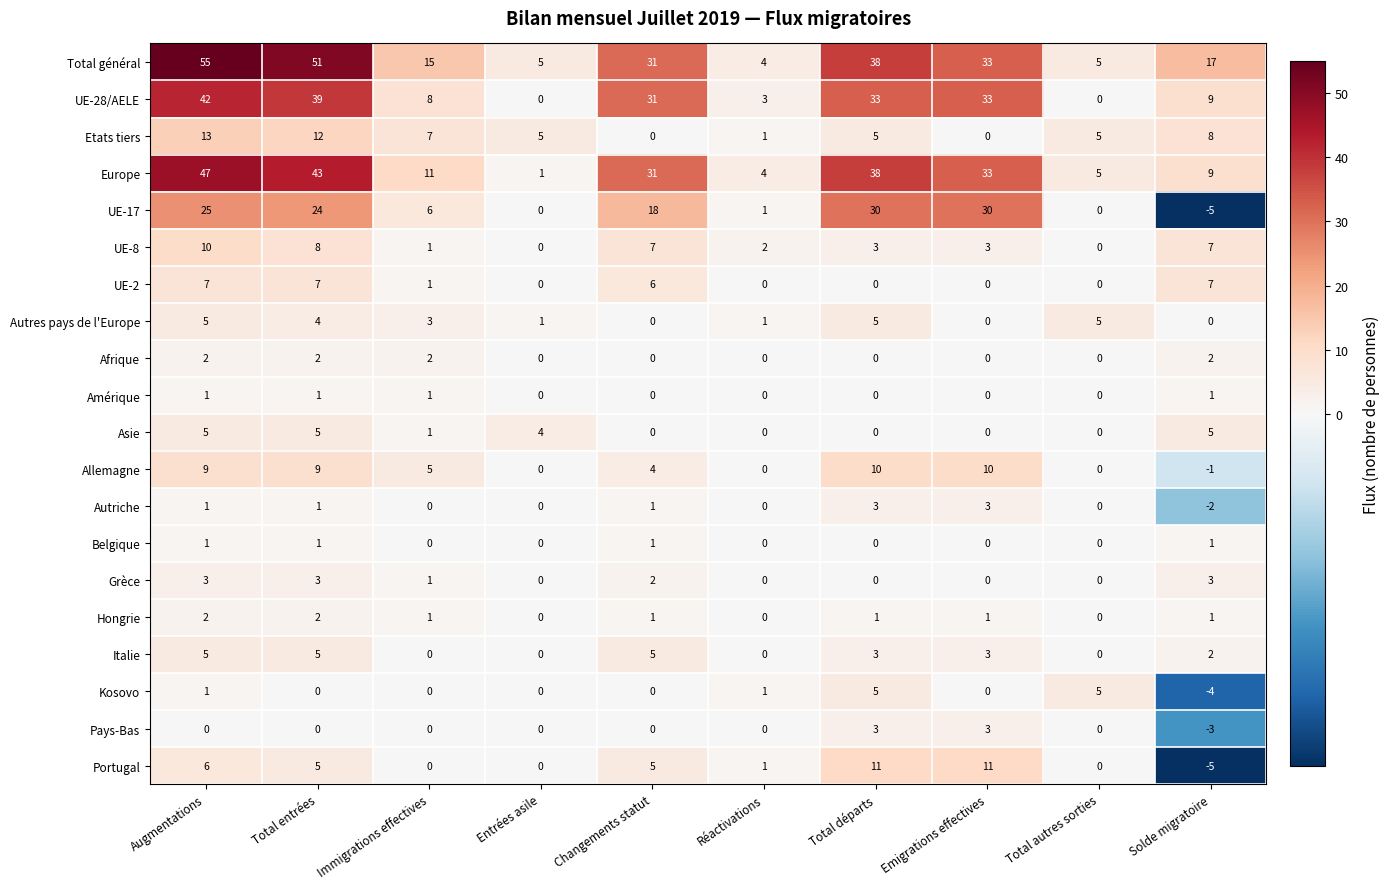

What is the maximum value shown in the chart?

55